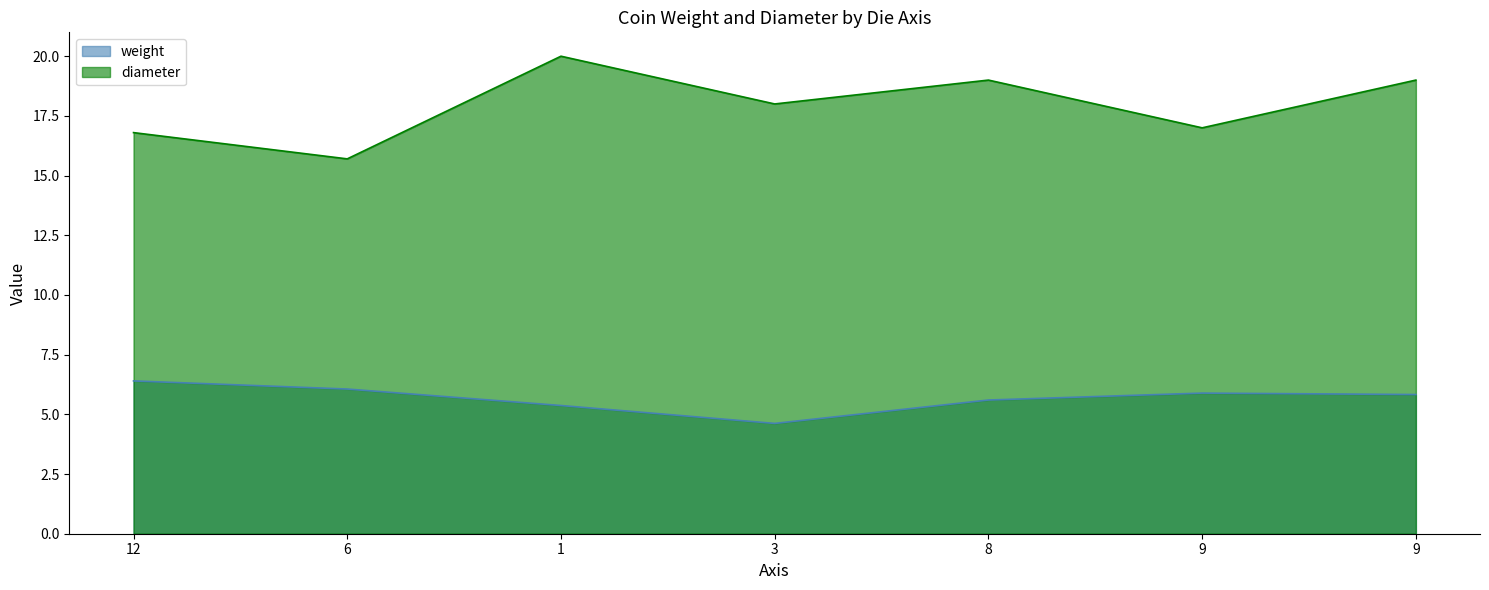

The value of diameter at 9 is 17.0. True or false?

True